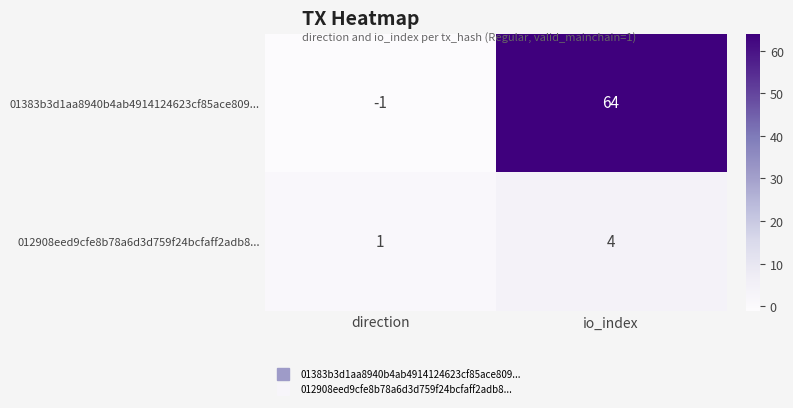

Reading left to right, what are all the values shown in this chart?

01383b3d1aa8940b4ab4914124623cf85ace809...: -1	64
012908eed9cfe8b78a6d3d759f24bcfaff2adb8...: 1	4